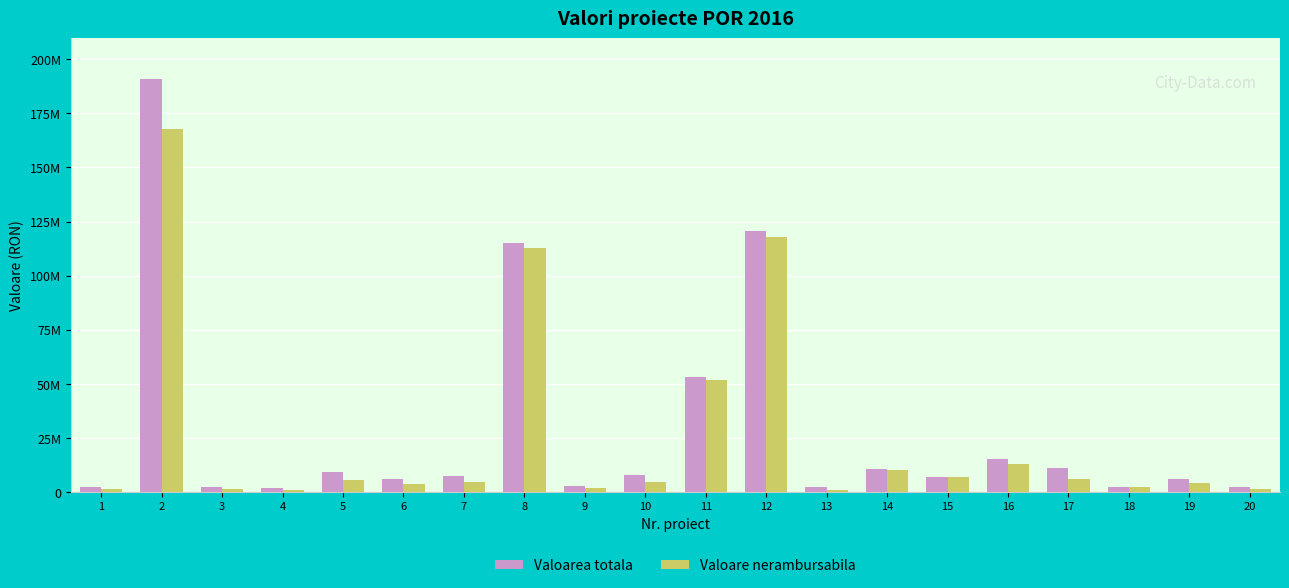

What are all the series names shown in the legend?

Valoarea totala, Valoare nerambursabila